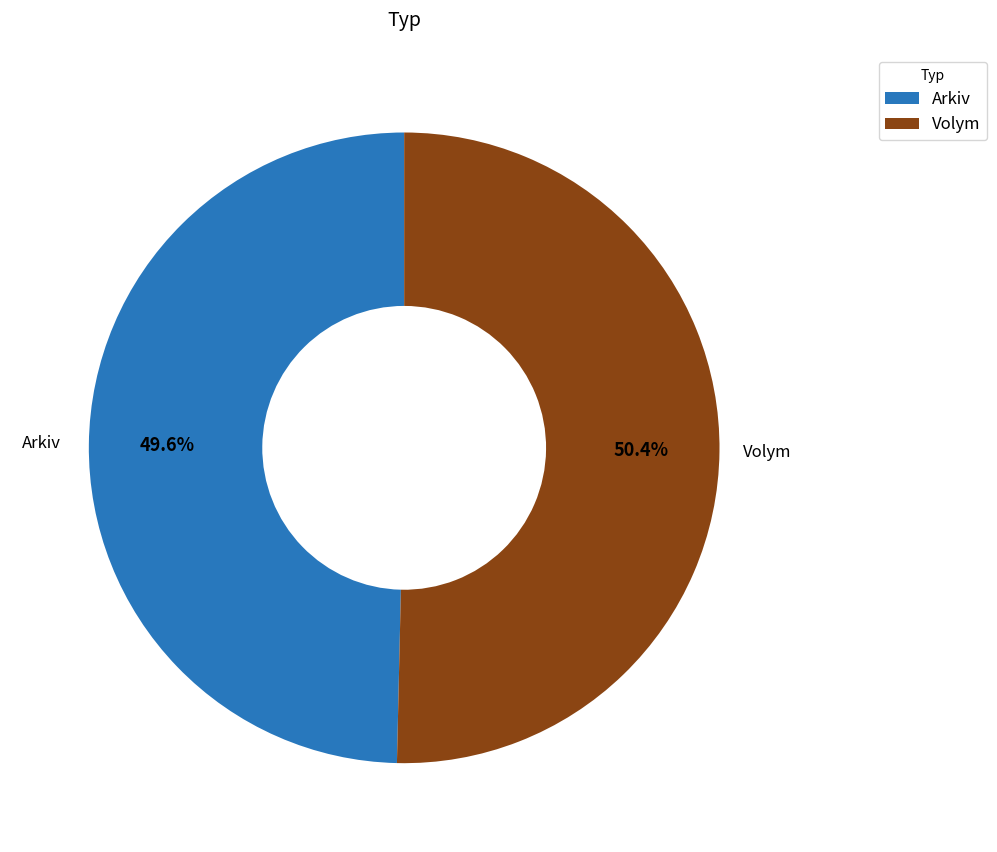

How many segments does this pie chart have?

2